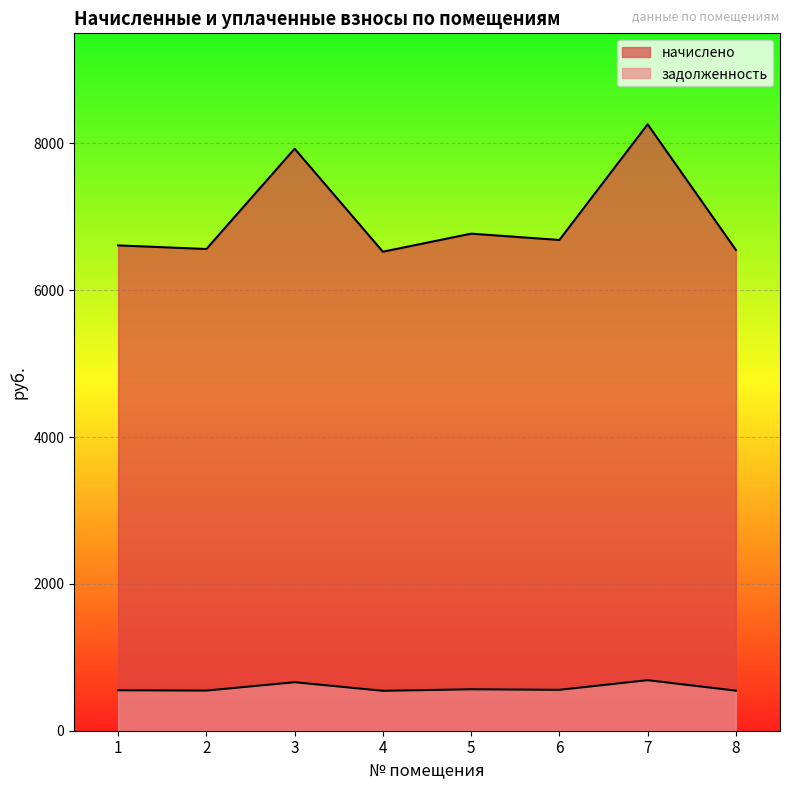

How many lines are shown in the chart?

2